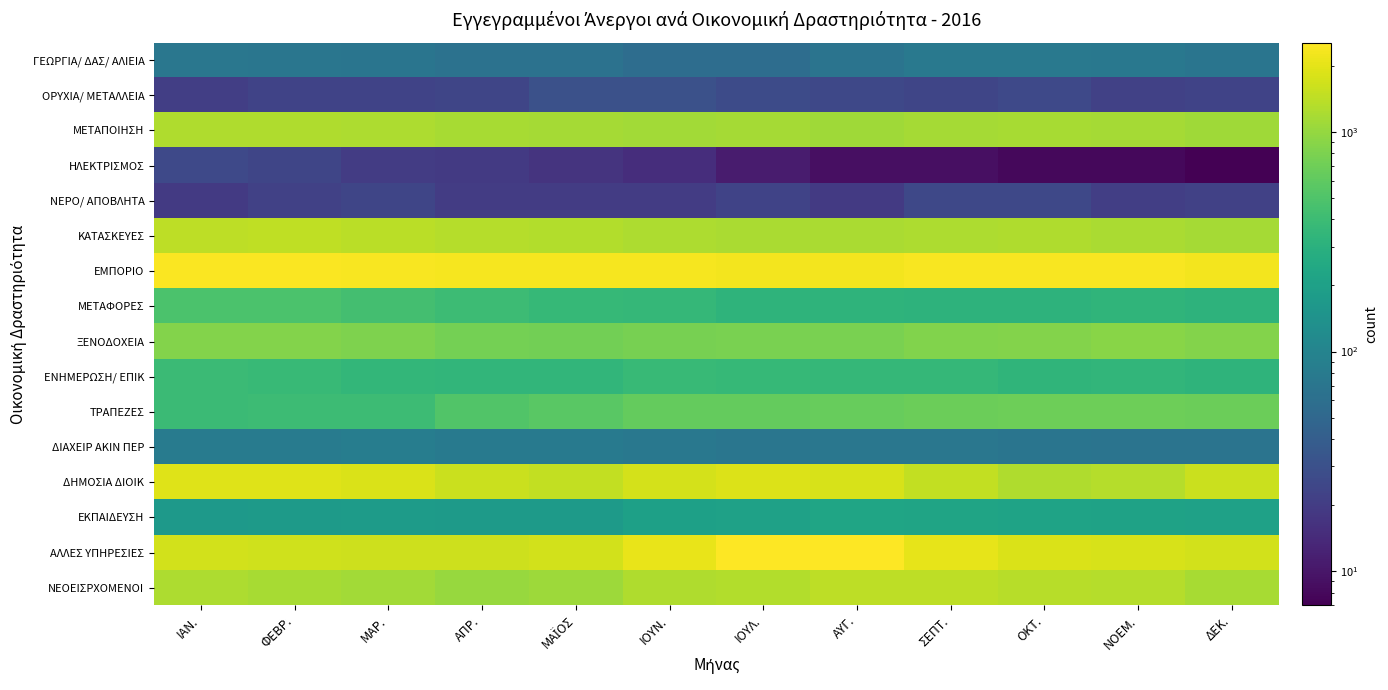

Rank the series by their maximum value, from highest to lowest.

ΑΛΛΕΣ ΥΠΗΡΕΣΙΕΣ, ΕΜΠΟΡΙΟ, ΔΗΜΟΣΙΑ ΔΙΟΙΚ, ΚΑΤΑΣΚΕΥΕΣ, ΝΕΟΕΙΣΡΧΟΜΕΝΟΙ, ΜΕΤΑΠΟΙΗΣΗ, ΞΕΝΟΔΟΧΕΙΑ, ΤΡΑΠΕΖΕΣ, ΜΕΤΑΦΟΡΕΣ, ΕΝΗΜΕΡΩΣΗ/ ΕΠΙΚ, ΕΚΠΑΙΔΕΥΣΗ, ΔΙΑΧΕΙΡ ΑΚΙΝ ΠΕΡ, ΓΕΩΡΓΙΑ/ ΔΑΣ/ ΑΛΙΕΙΑ, ΟΡΥΧΙΑ/ ΜΕΤΑΛΛΕΙΑ, ΗΛΕΚΤΡΙΣΜΟΣ, ΝΕΡΟ/ ΑΠΟΒΛΗΤΑ